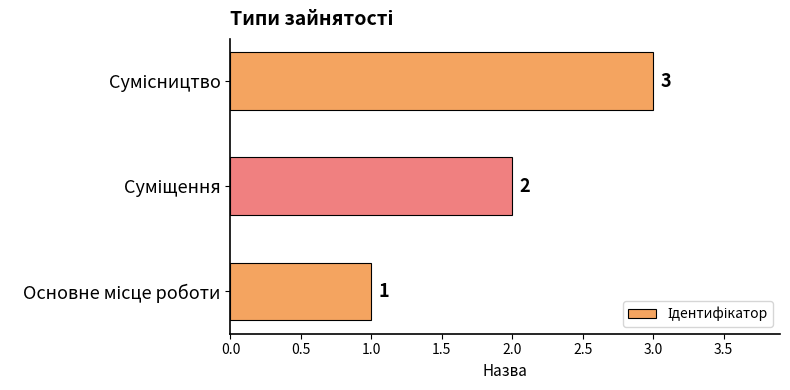

Count the values in the range 1 to 3.

3